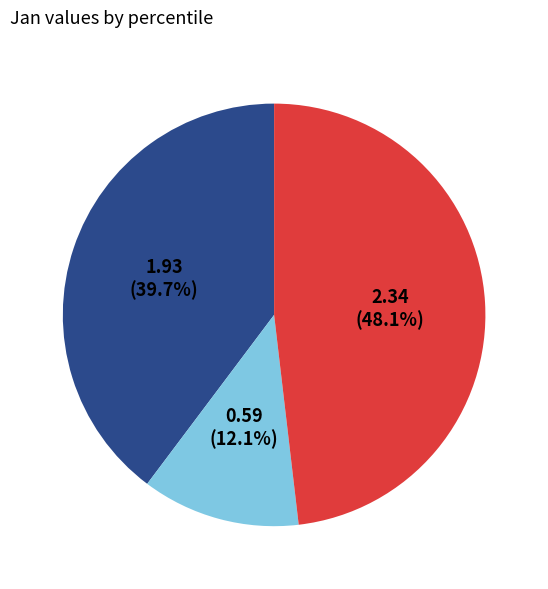

Is there a majority slice in this chart?

No